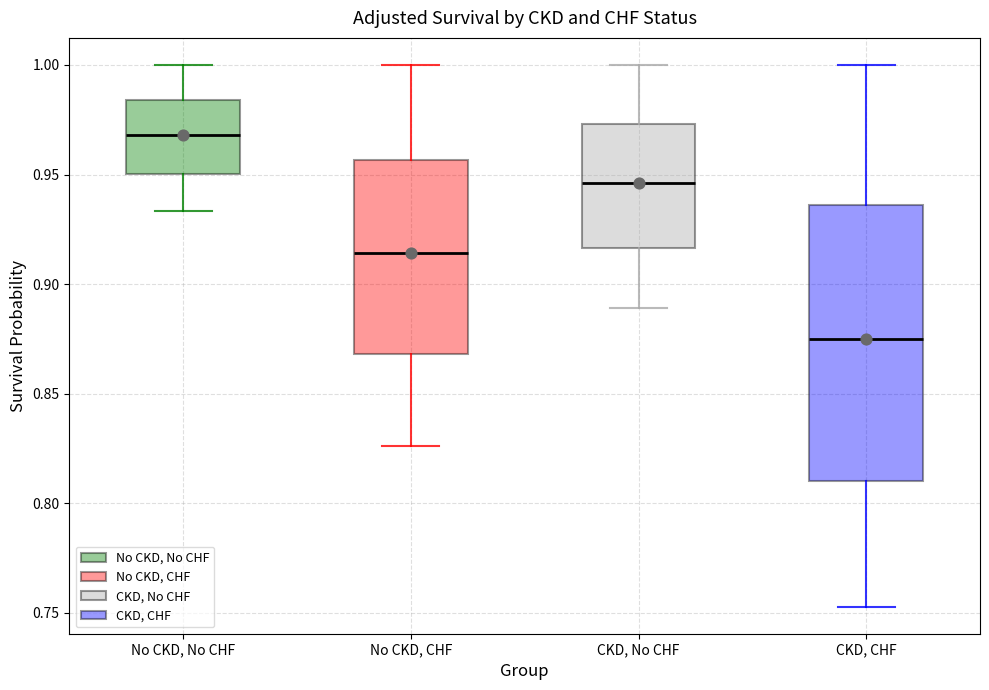

Where is the upper edge of the box for No CKD, CHF on the y-axis? The values are not printed on the chart, so give them approximately, as read against the axis.

0.955